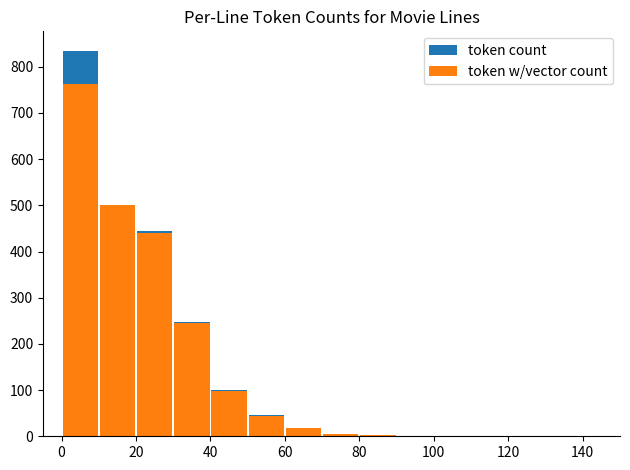

At how many categories does at least one series exceed 70?

5